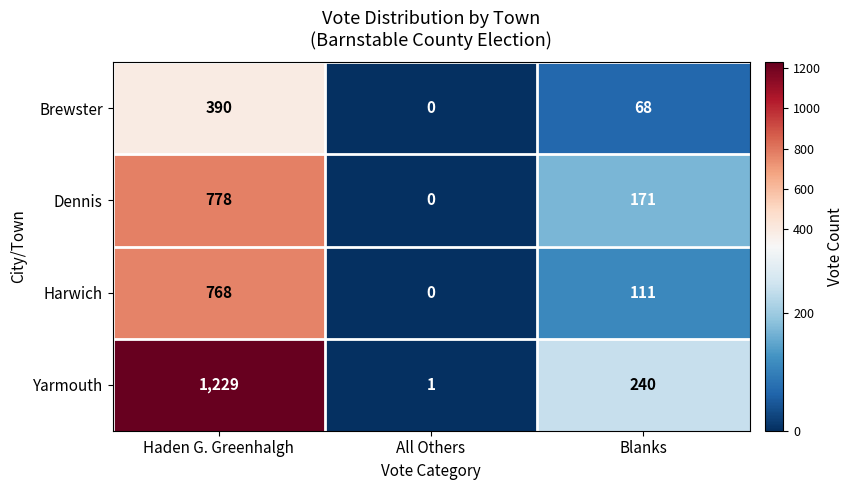

Rank the series at Blanks from lowest to highest value.

Brewster, Harwich, Dennis, Yarmouth